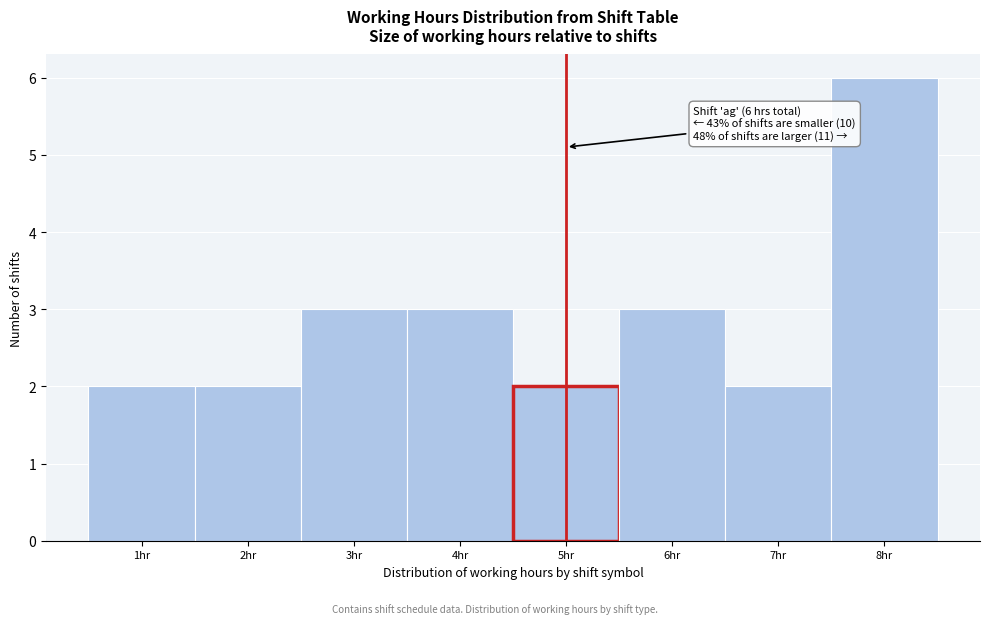

Which range on the x-axis has the tallest bar?

7.5 to 8.5